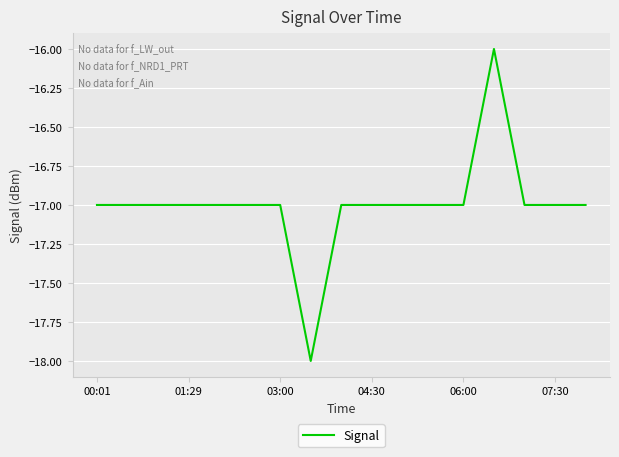

What is the maximum value shown in the chart?

-16